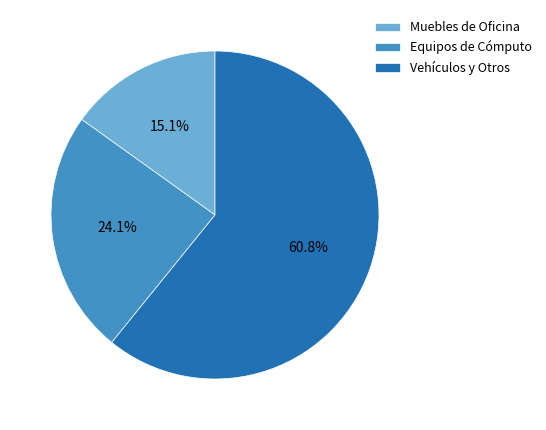

How many slices are in this pie chart?

3